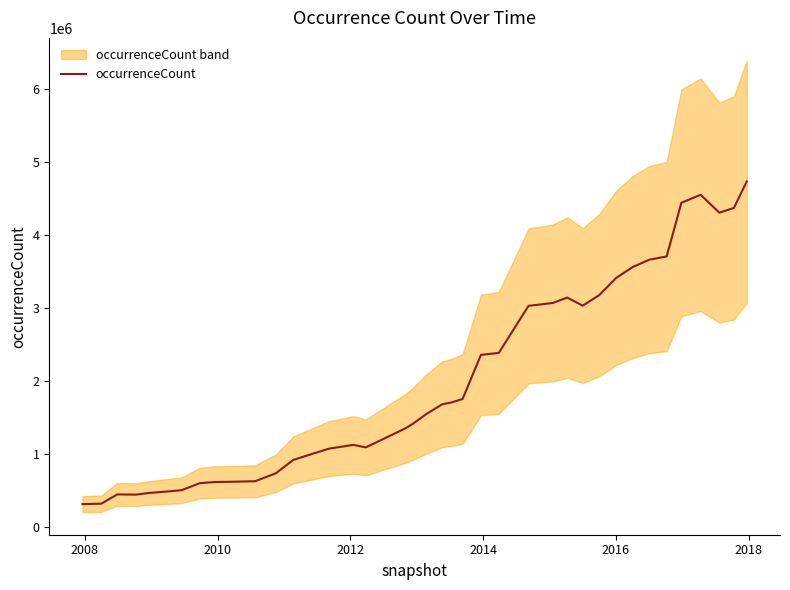

What is the sum of all values?

78965884